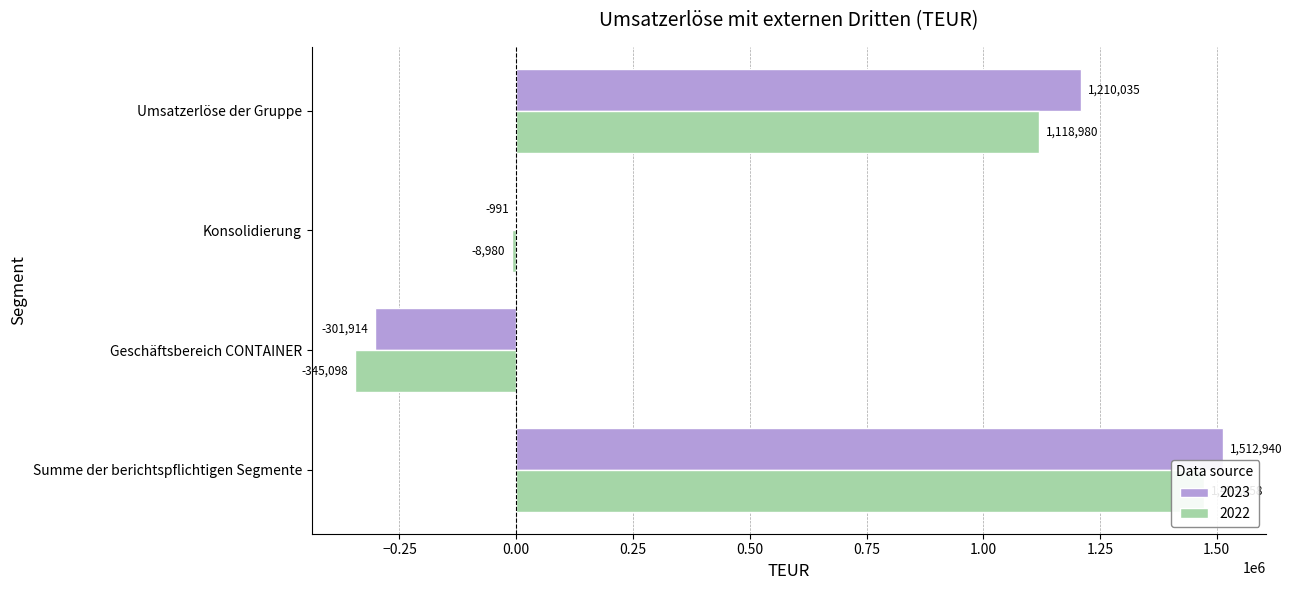

Which label corresponds to the smallest value in the chart?

Geschäftsbereich CONTAINER